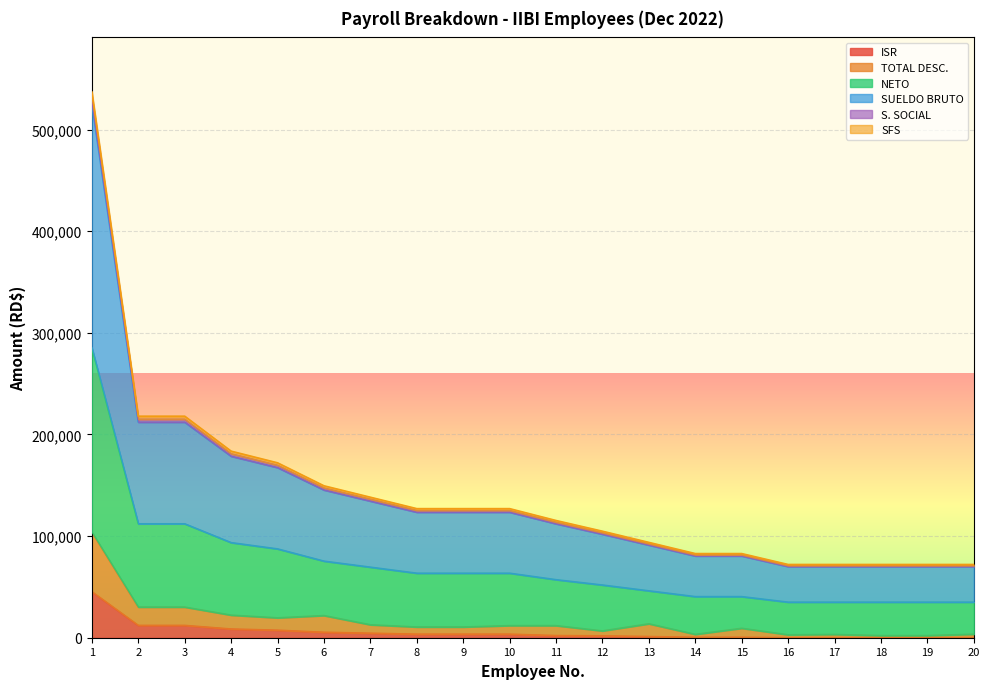

True or false: S. SOCIAL and ISR cross at least once.

False